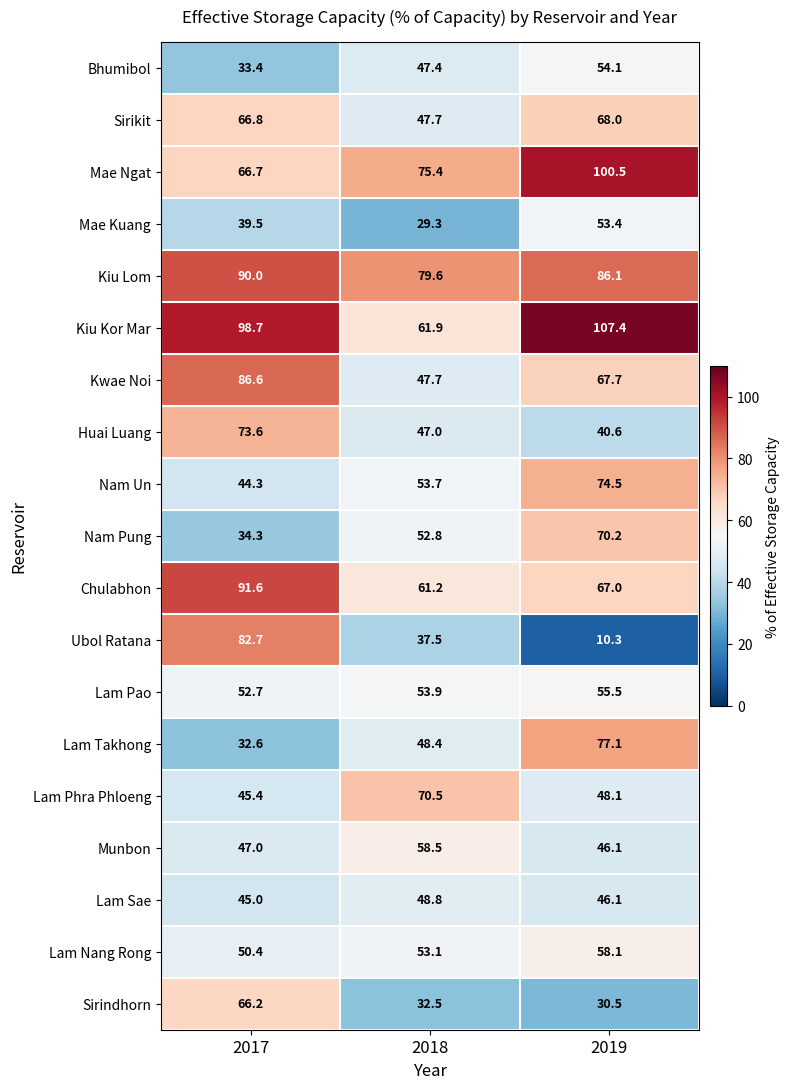

Which label corresponds to the largest value in the chart?

2019